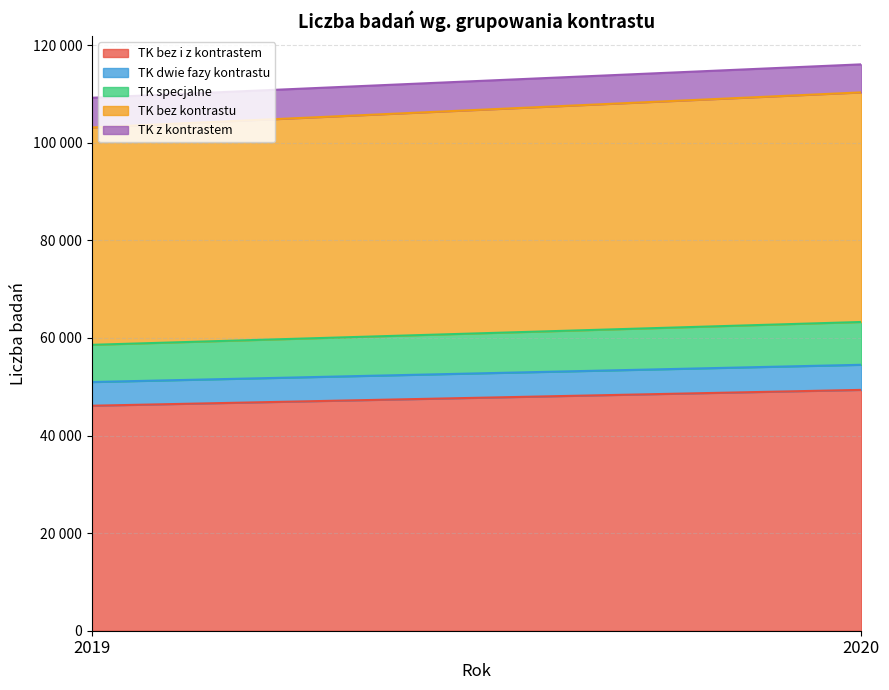

How many TK bez i z kontrastem values are between 46116 and 49363?

2